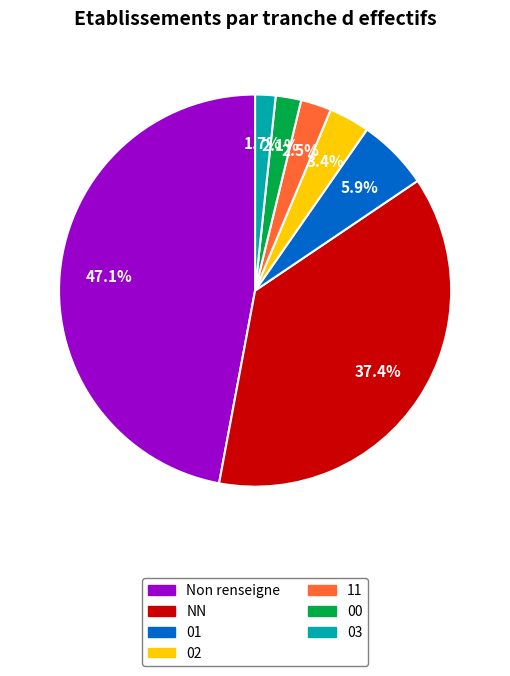

How many slices are in this pie chart?

7